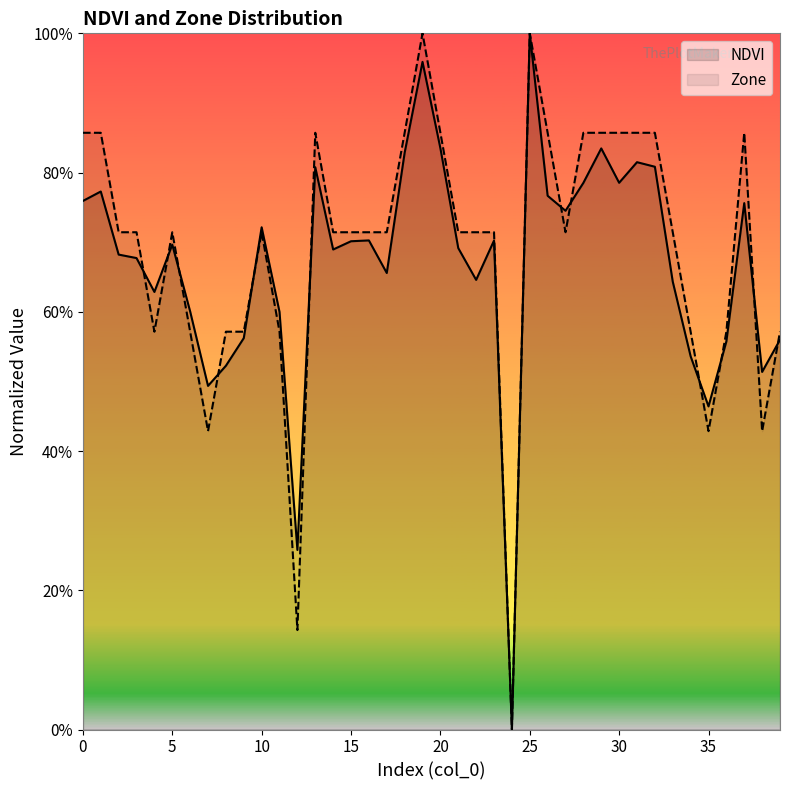

Is the value of NDVI at 38 greater than the value of Zone at 23?

No